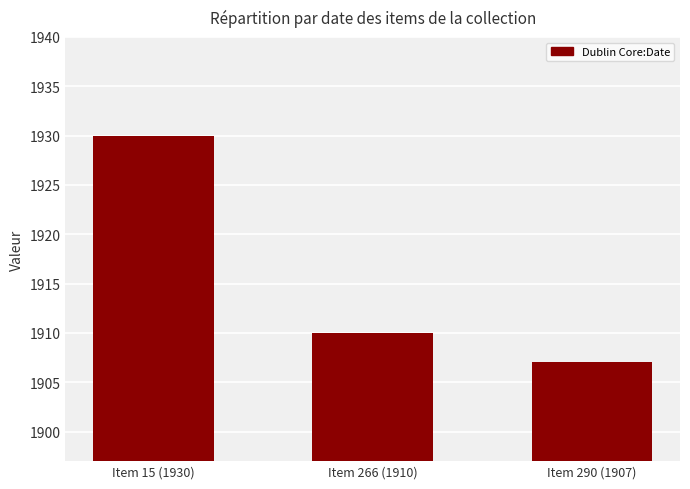

Read the value at Item 15 (1930), to the nearest 10.

1930